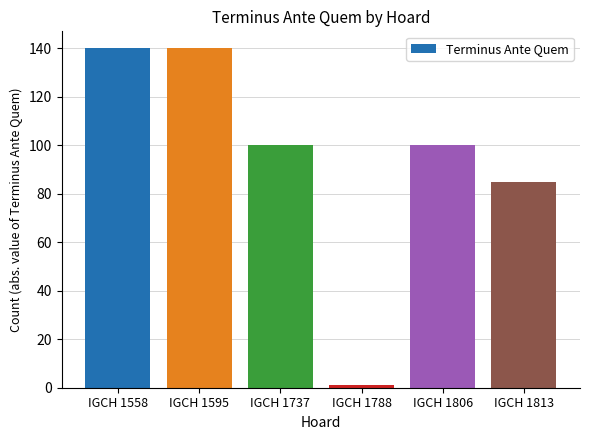

Reading left to right, list all the values displayed in this chart.

IGCH 1558=140	IGCH 1595=140	IGCH 1737=100	IGCH 1788=1	IGCH 1806=100	IGCH 1813=85